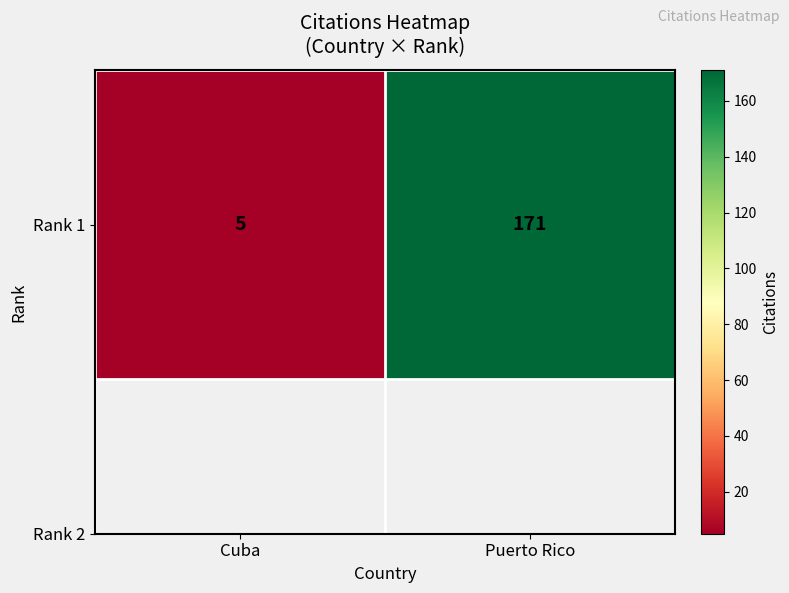

What is the smallest value displayed?

5